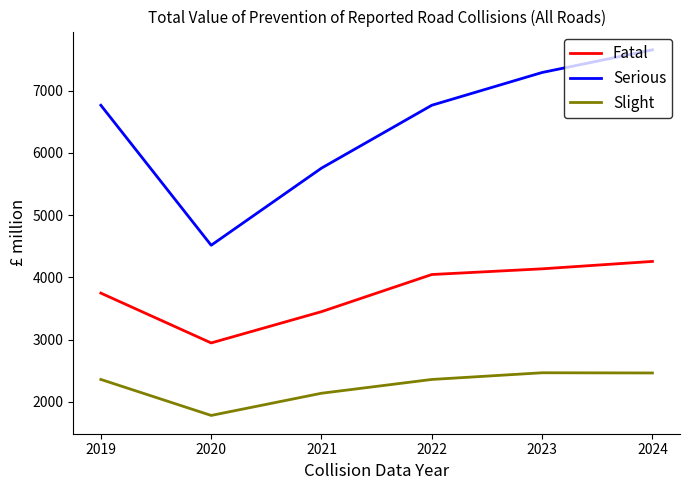

What is the total value across all series at 2021?

11345.1